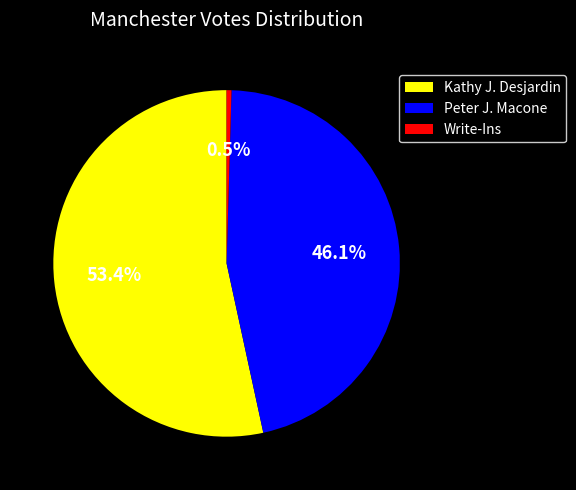

Which category accounts for the majority?

Kathy J. Desjardin